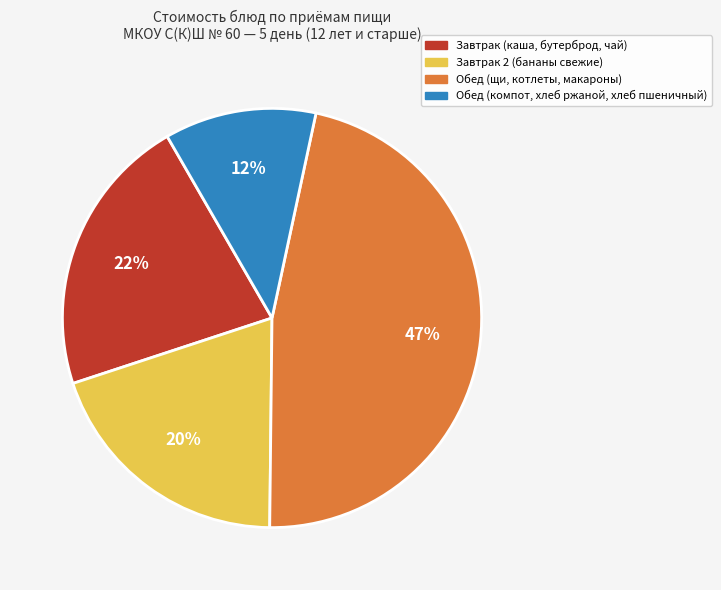

Does any single category account for the majority?

No